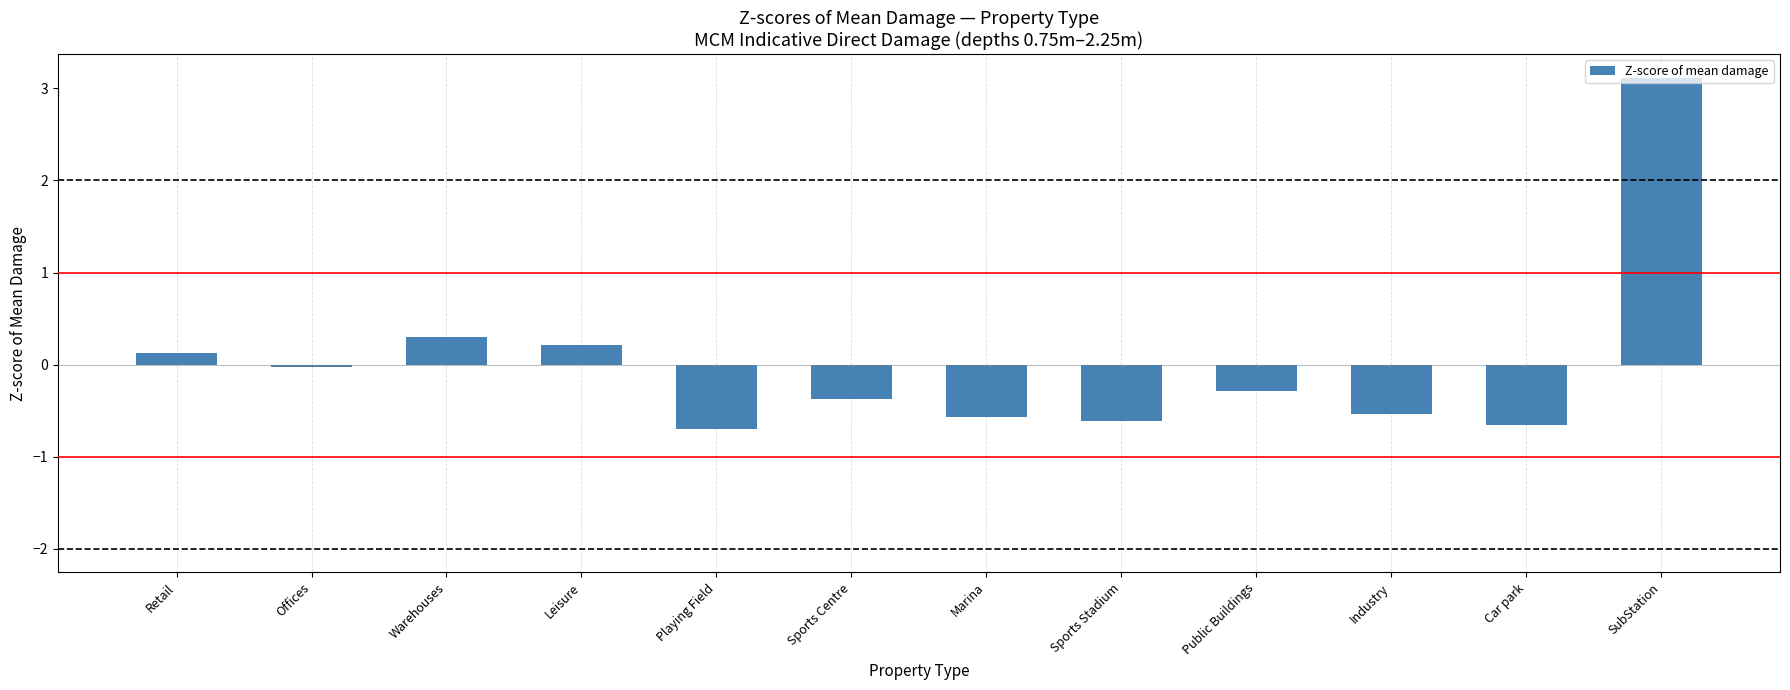

What is the change in value from Industry to Car park?

-0.1